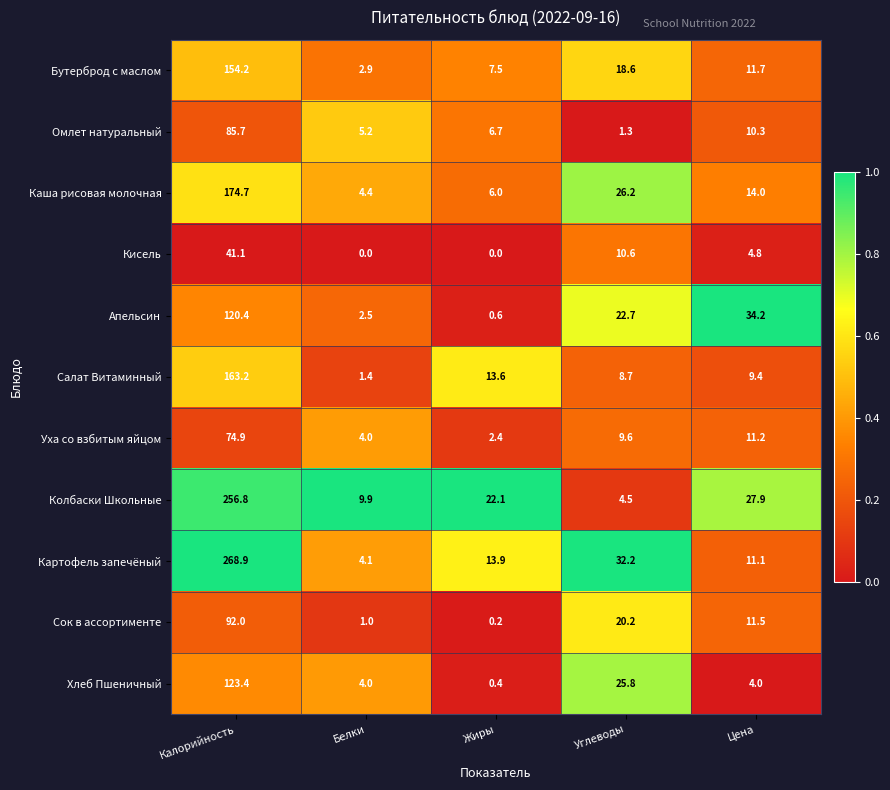

What is the sum of all Омлет натуральный values?

109.2